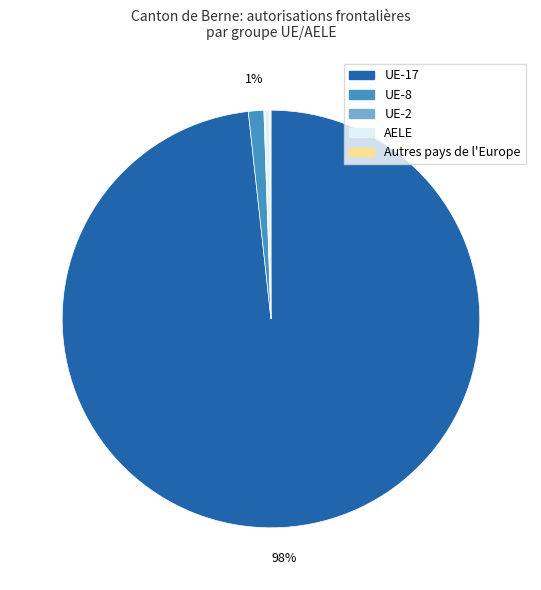

Is it true that UE-8 is 1% of the pie?

True